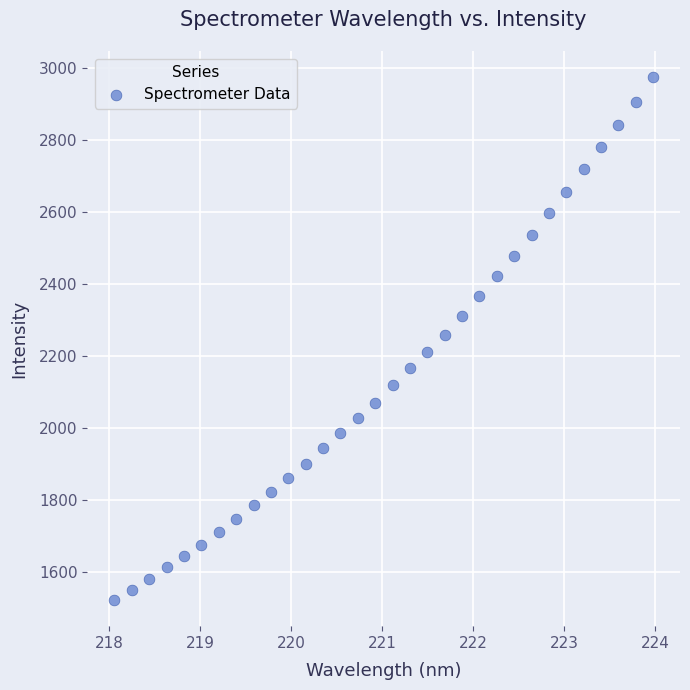

What is the range of X values (max minus min)?

5.9